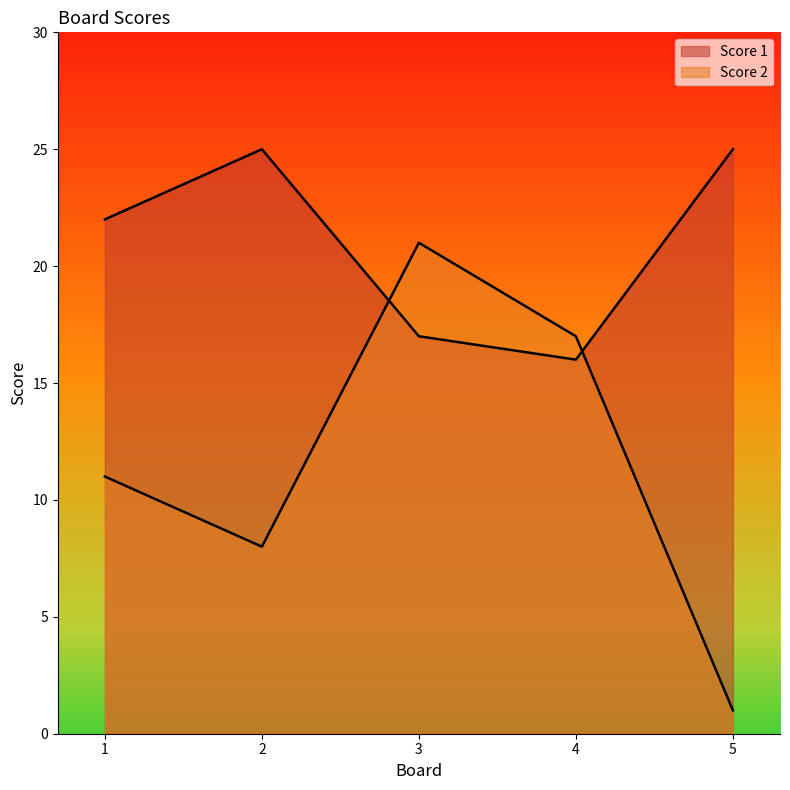

Between which two adjacent categories do Score 2 and Score 1 first intersect?

2 and 3